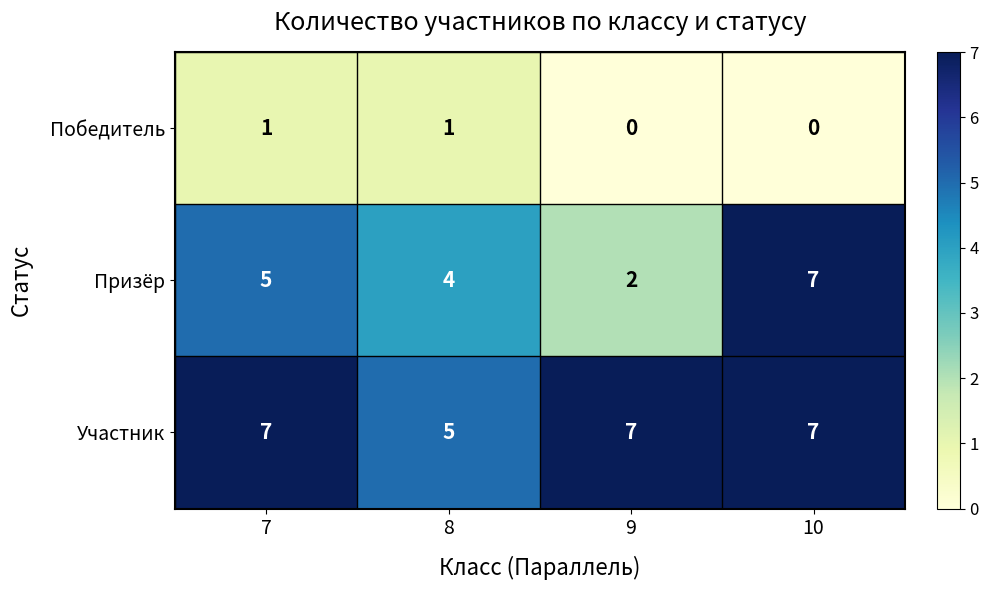

How many categories are shown in the chart?

4